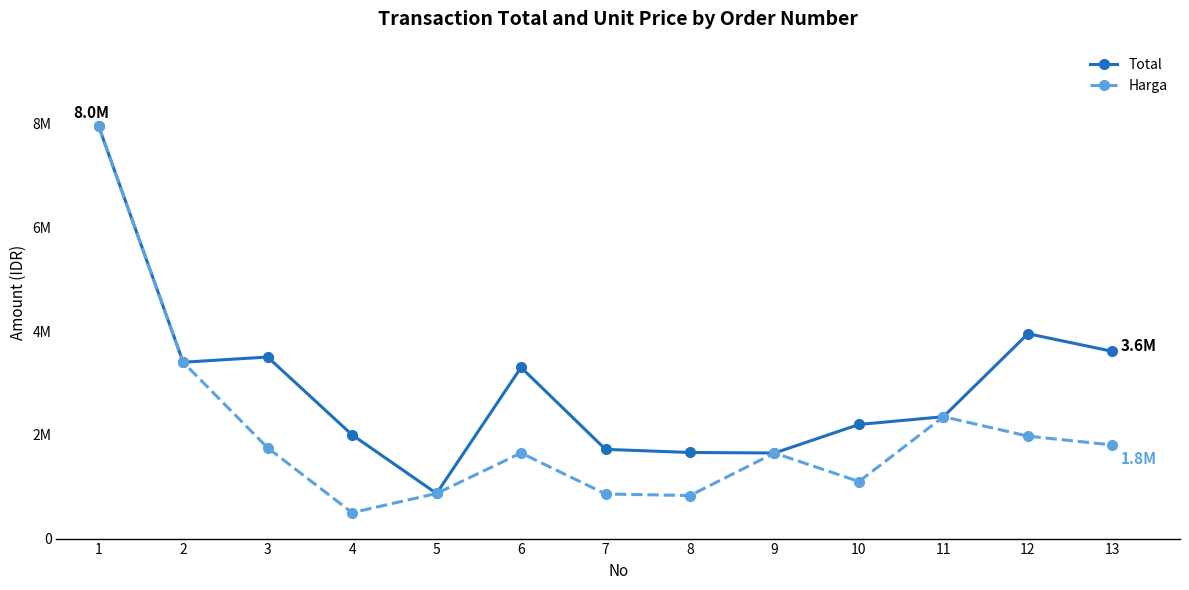

What are all the series names shown in the legend?

Total, Harga